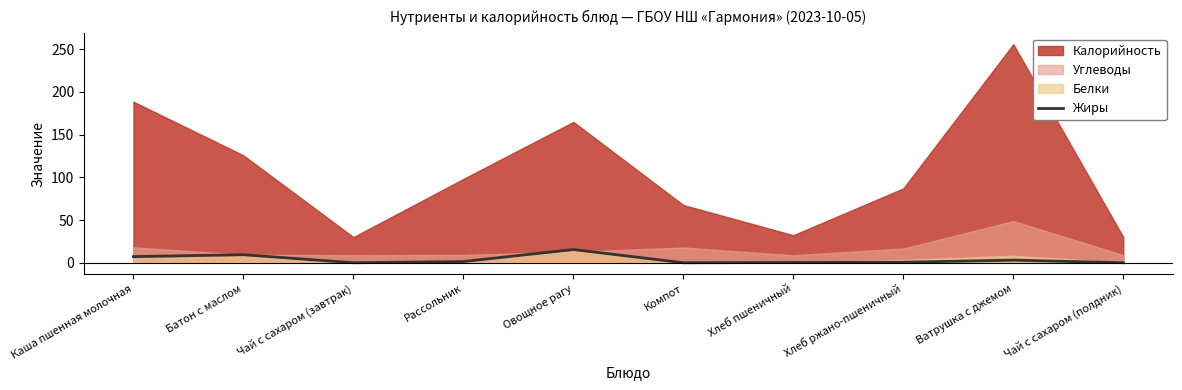

What is the label of the 6th point from the left?

Компот